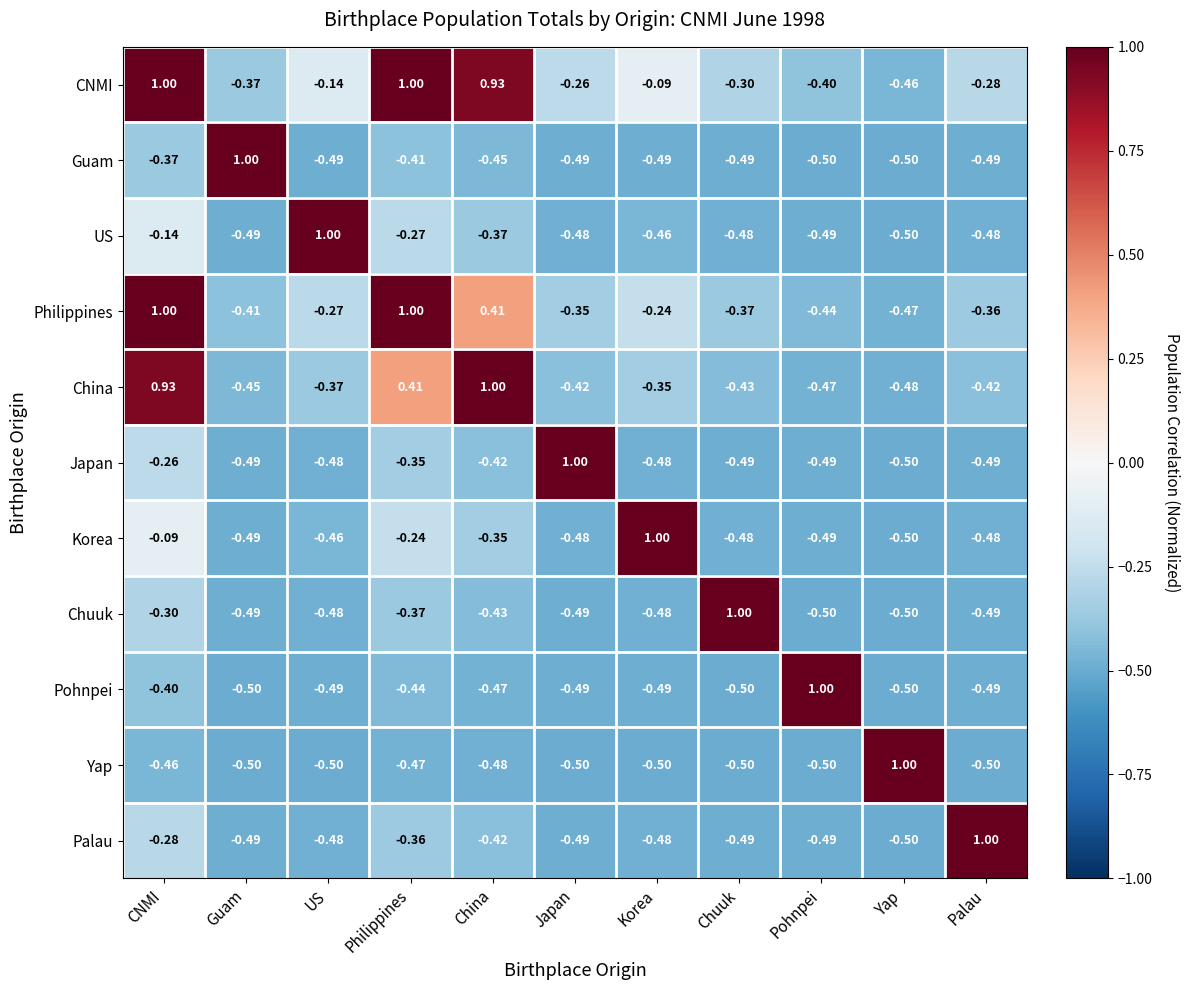

At which label does Japan reach its minimum?

Yap